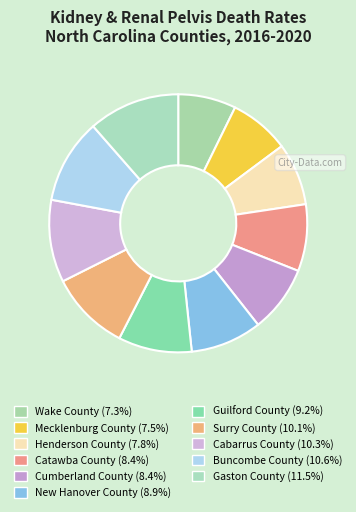

Count the number of slices in the pie.

11